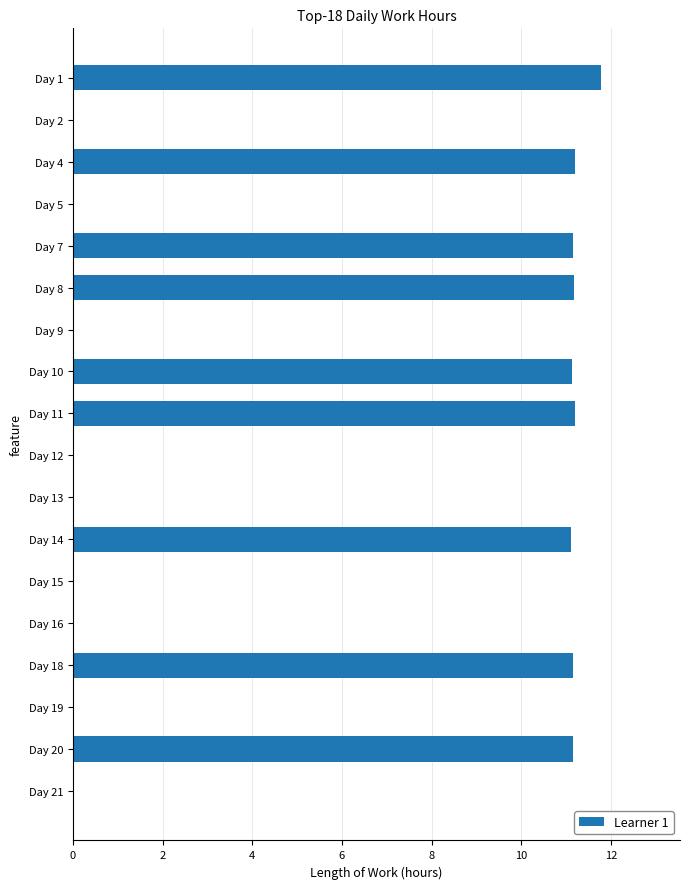

Are the bars horizontal?

Yes